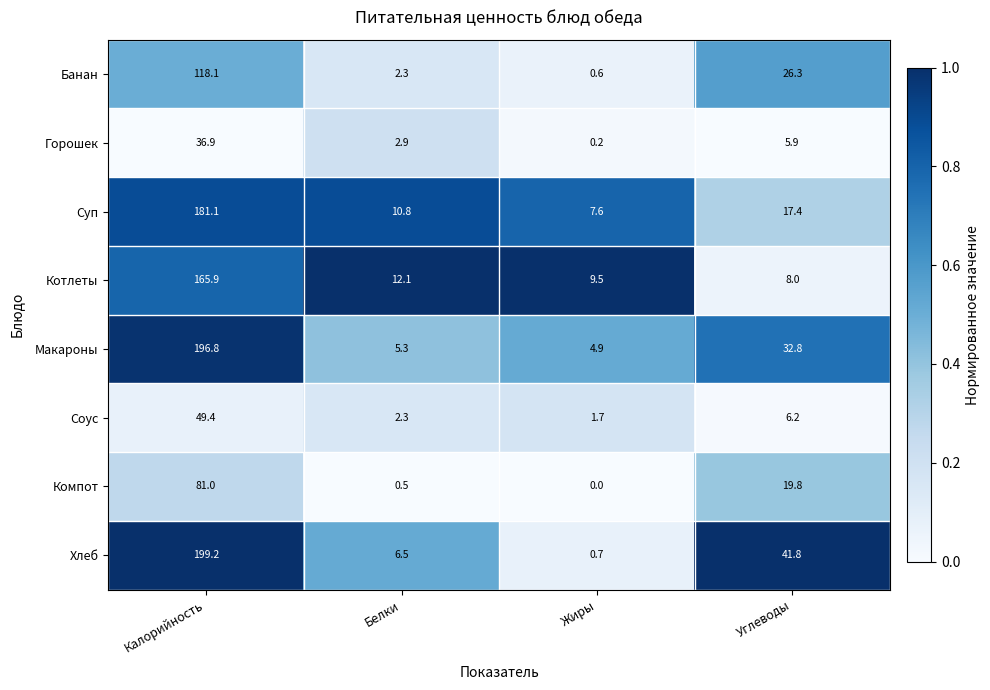

Between Белки and Углеводы, which series saw the biggest shift?

Хлеб